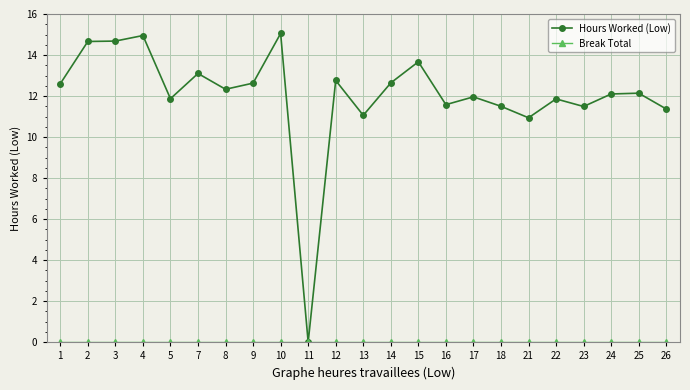

What is the spread (max minus min) of values at 7?

13.1